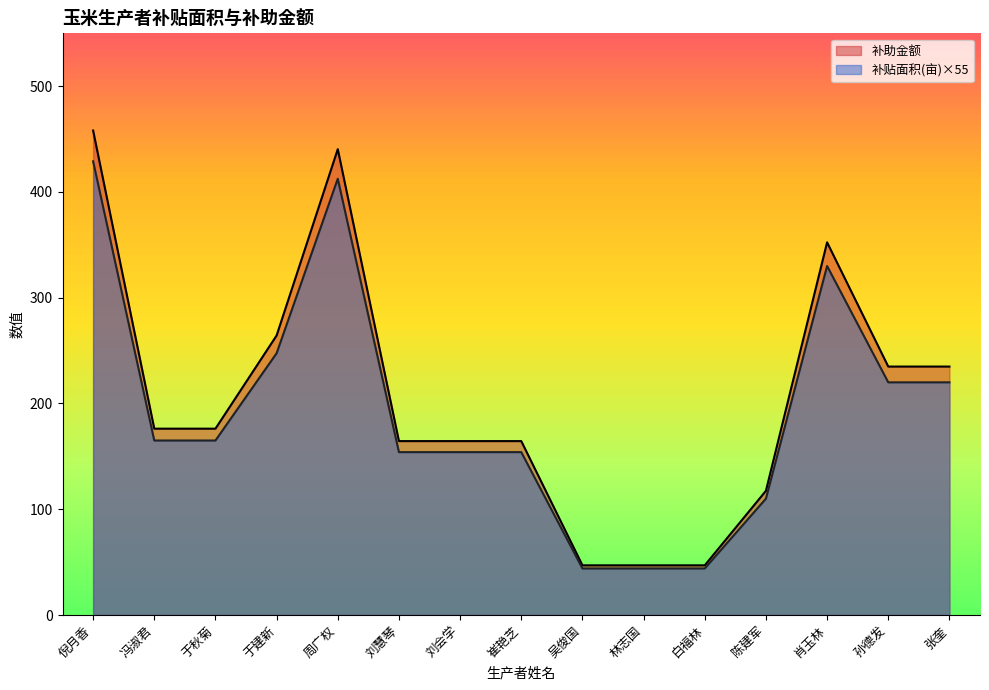

What is the label of the 6th point from the left?

刘慧琴